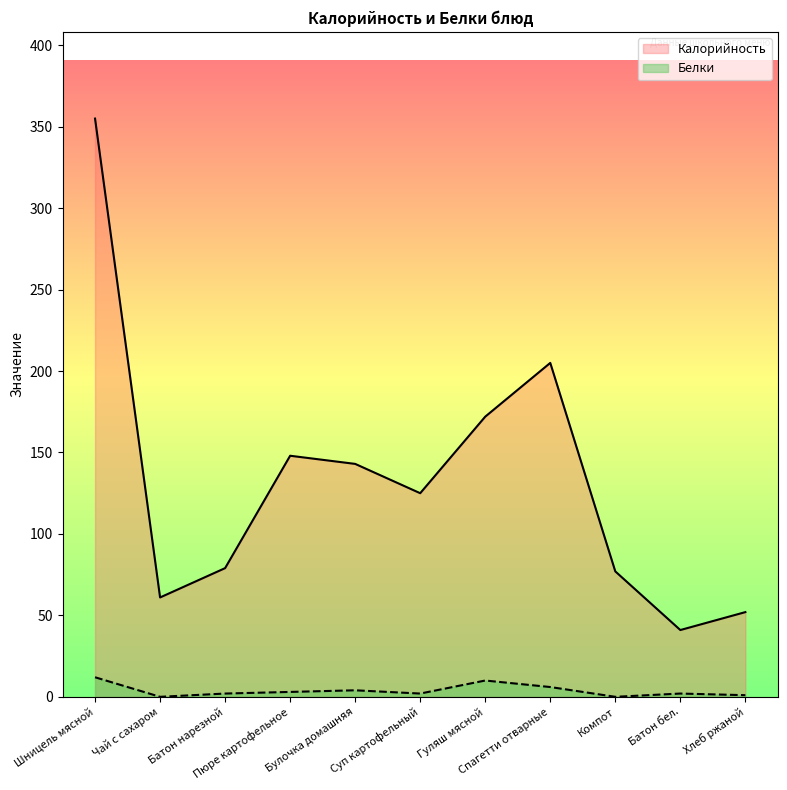

Rank the series by their average value, from highest to lowest.

Калорийность, Белки